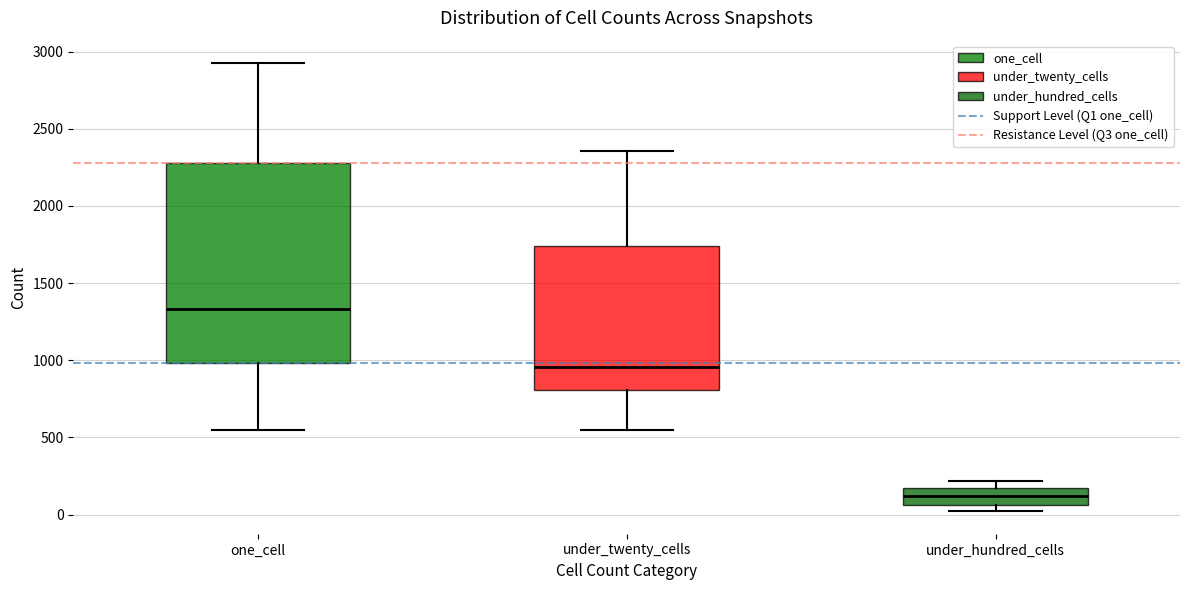

Where is the lower edge of the box for under_twenty_cells on the y-axis? The values are not printed on the chart, so give them approximately, as read against the axis.

800